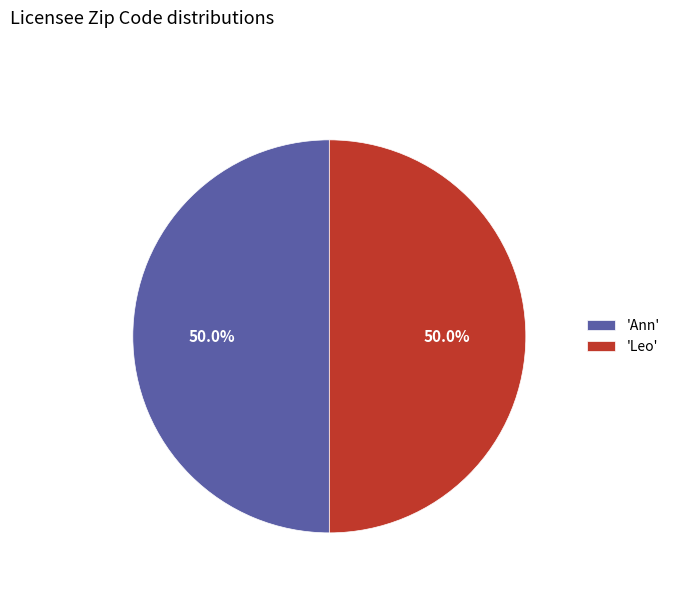

Approximately how many times larger is the value at 'Leo' compared to 'Ann'?

1.0